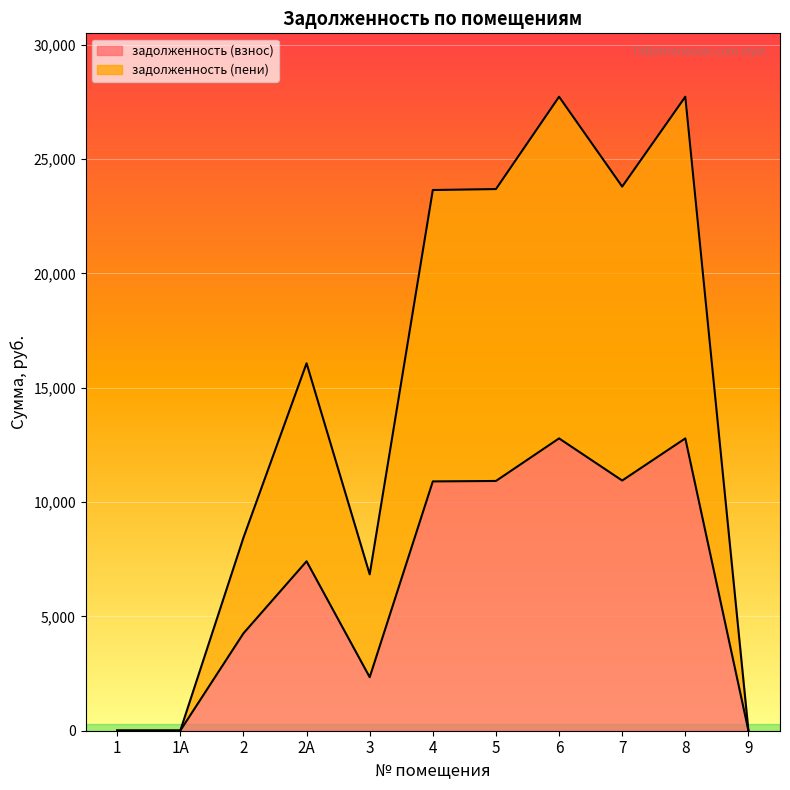

Reading left to right, list all the values displayed in this chart.

задолженность (взнос): 7.8	8.2	4260.1	7411.2	2341.2	10905.6	10924.8	12787.2	10944.0	12787.2	0.0
задолженность (пени): 7.8	8.2	8443.5	16073.0	6840.2	23651.5	23693.2	27732.2	23802.1	27732.2	0.0